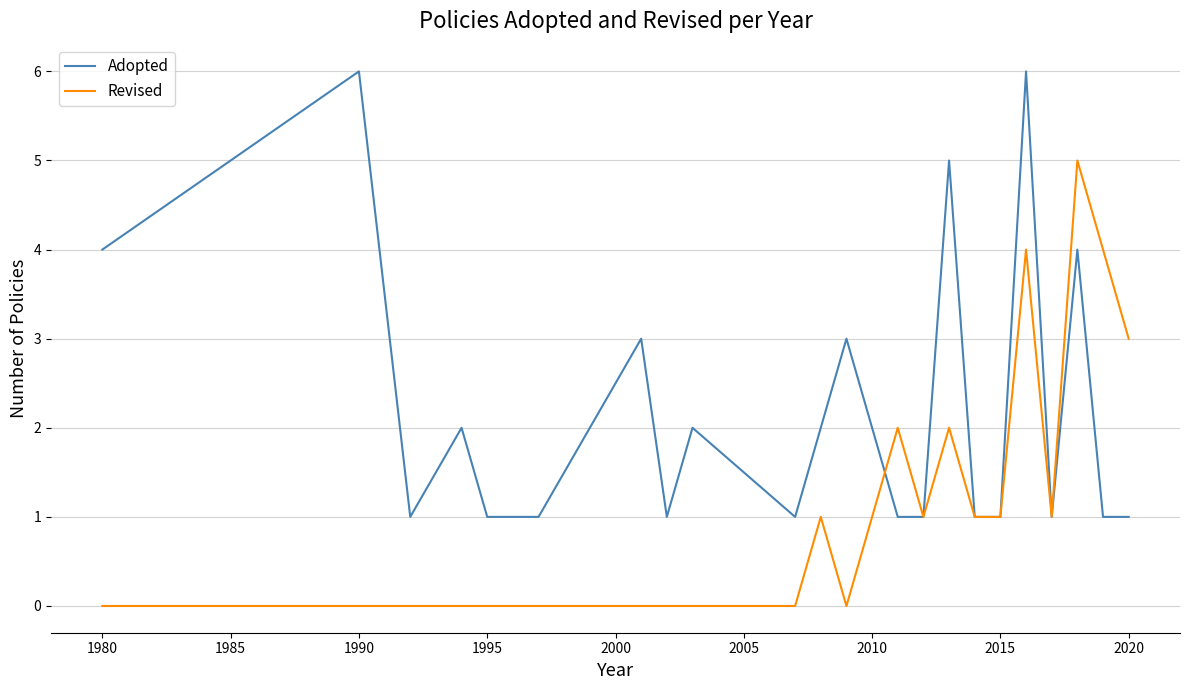

What is the maximum value for Adopted?

6